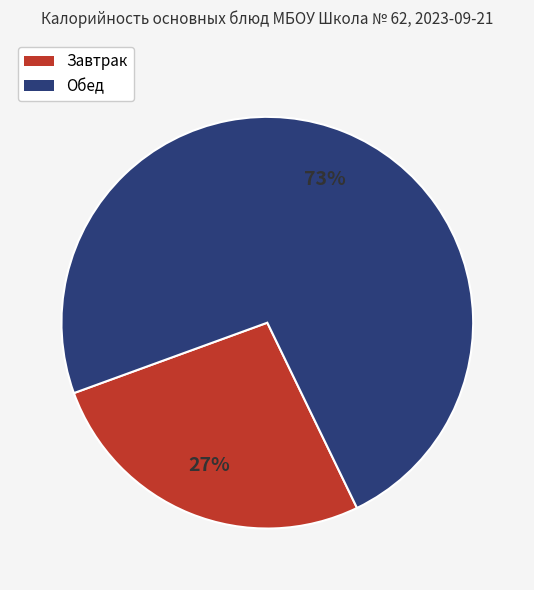

Is there a majority slice in this chart?

Yes